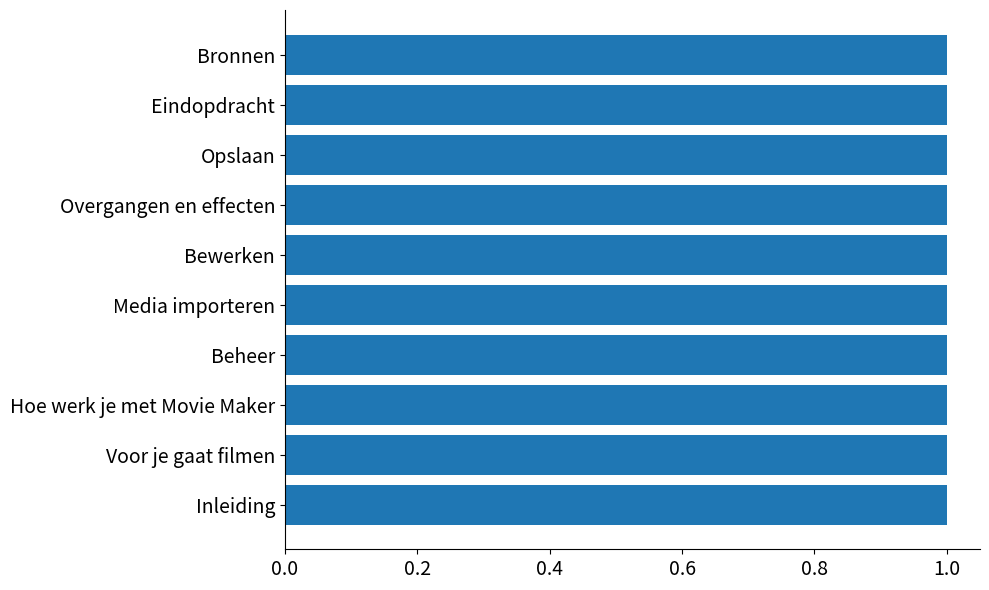

Reading bottom to top, list all the values displayed in this chart.

Inleiding=1.0	Voor je gaat filmen=1.0	Hoe werk je met Movie Maker=1.0	Beheer=1.0	Media importeren=1.0	Bewerken=1.0	Overgangen en effecten=1.0	Opslaan=1.0	Eindopdracht=1.0	Bronnen=1.0